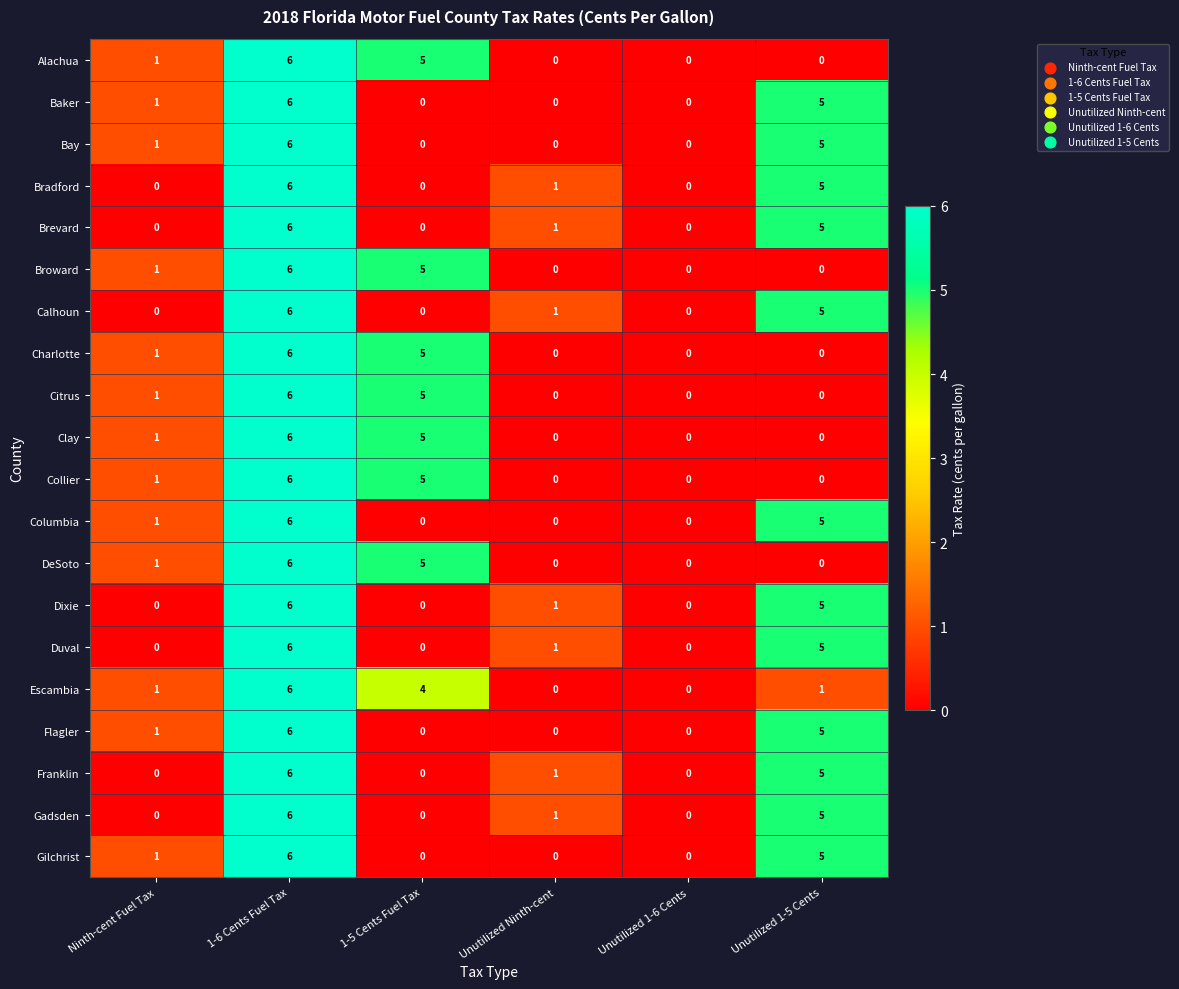

Which category has the highest value in the Clay series?

1-6 Cents Fuel Tax